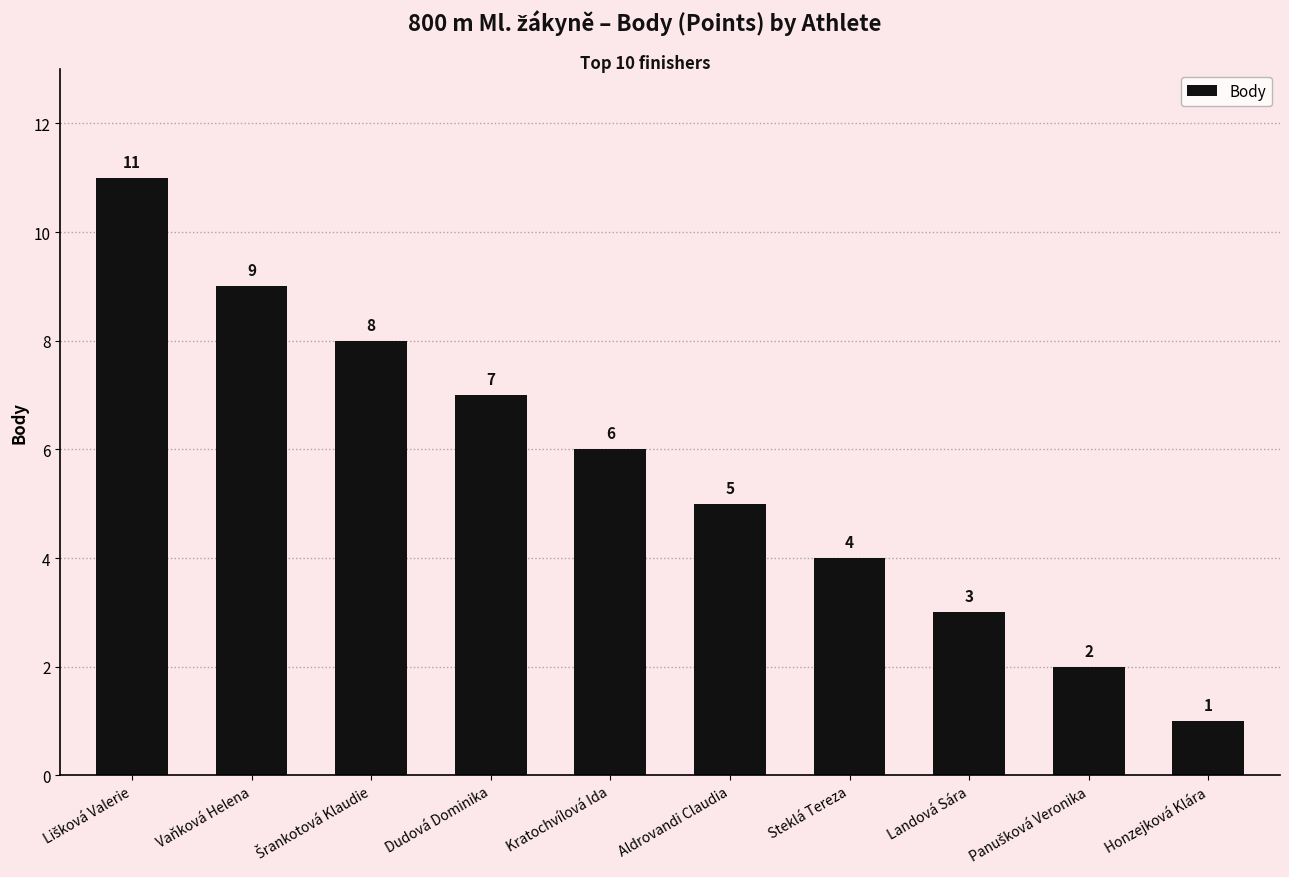

Which has a higher value, Aldrovandi Claudia or Landová Sára?

Aldrovandi Claudia